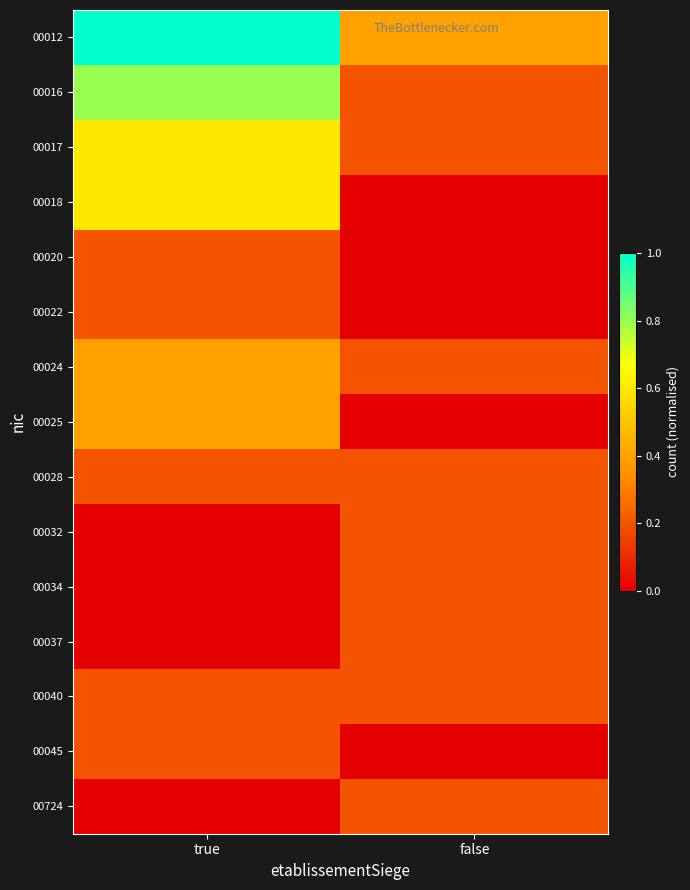

How many distinct data groups are displayed?

15